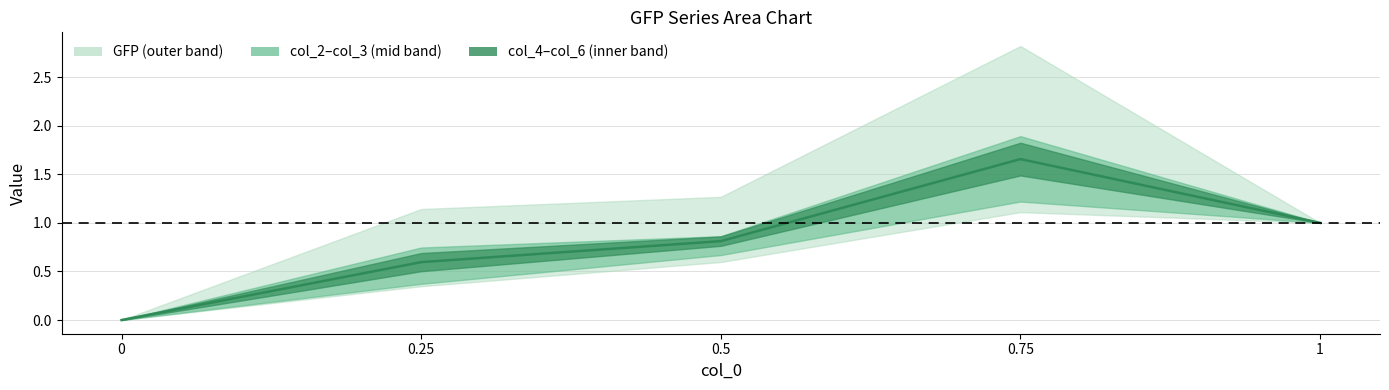

Does the chart have visible grid lines?

Yes